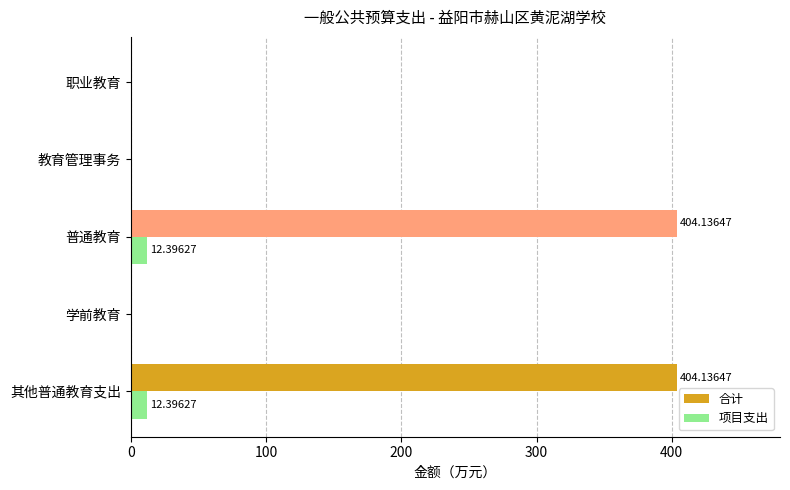

Which series has the largest total across all categories?

合计